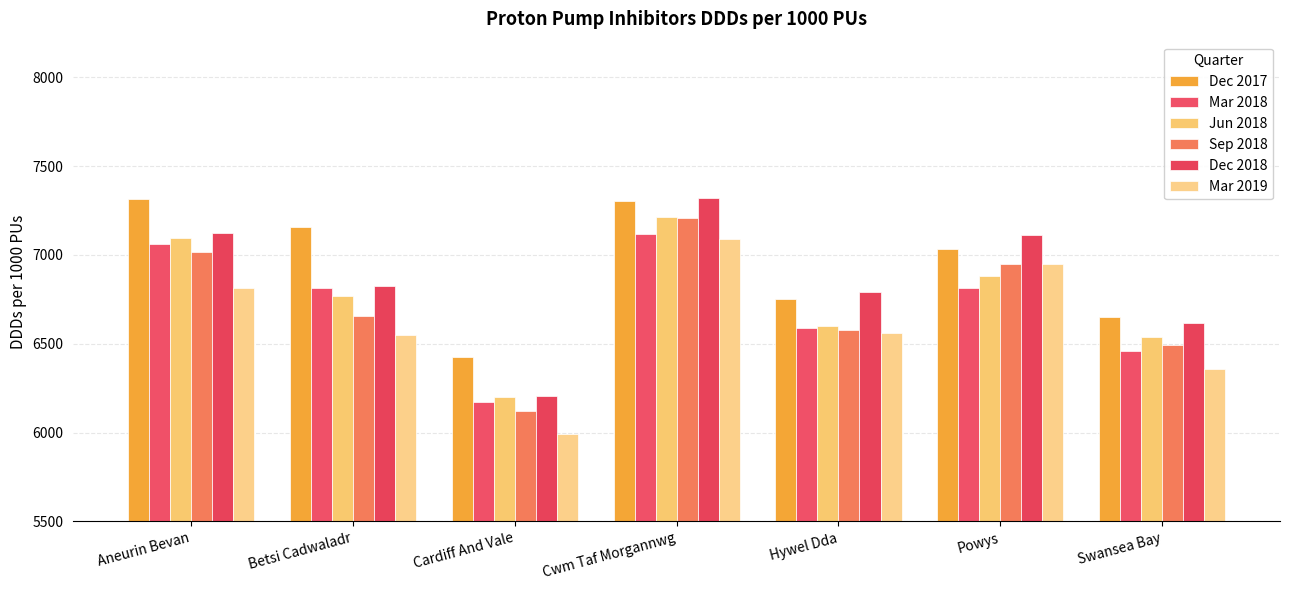

What is the approximate value of Dec 2017 at Hywel Dda?

6749.2